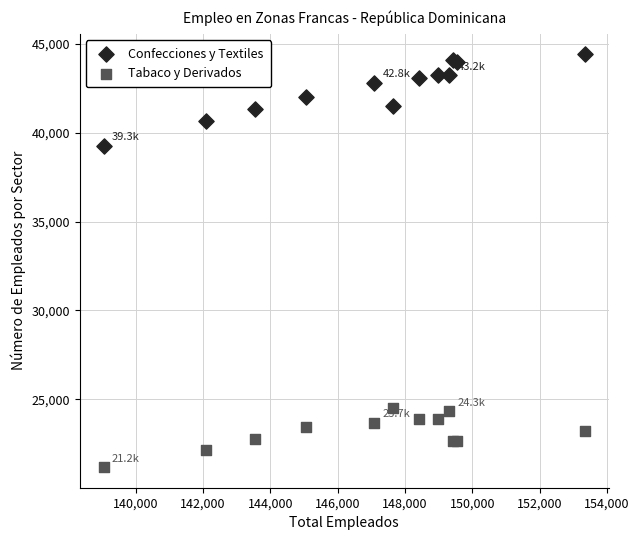

Which series has the widest spread of Y values?

Confecciones y Textiles